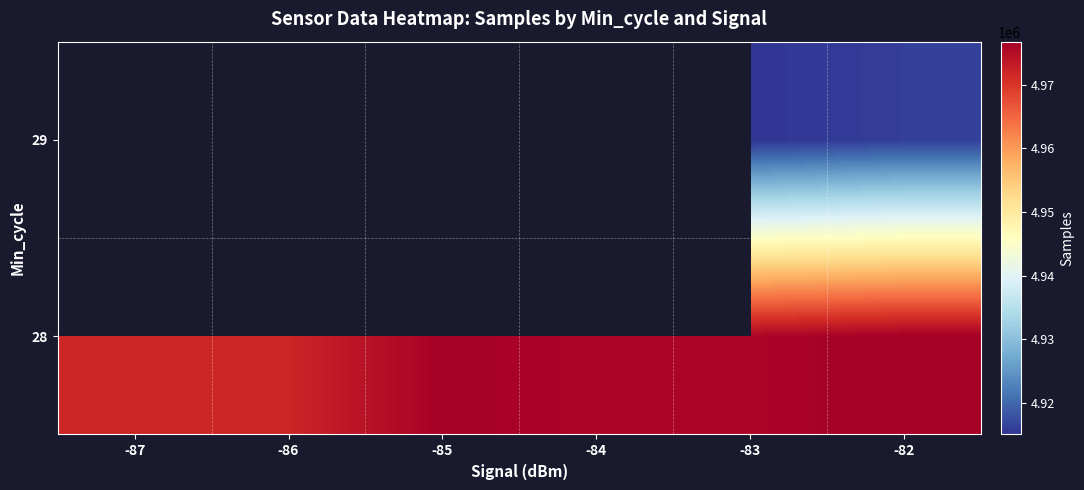

What value does the 29 series have at -86?

4917607.0